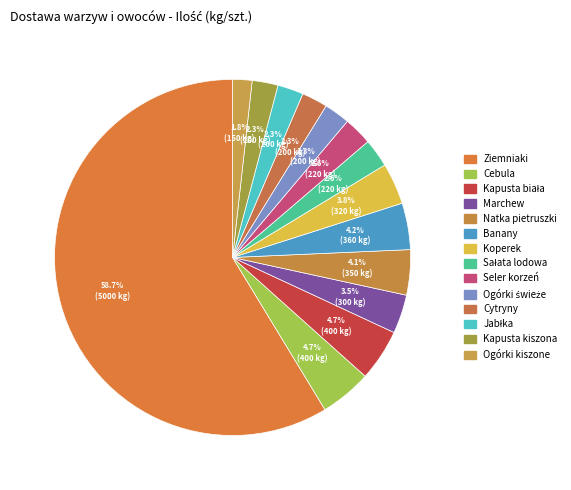

True or false: Ogórki kiszone accounts for 2% of the total.

True